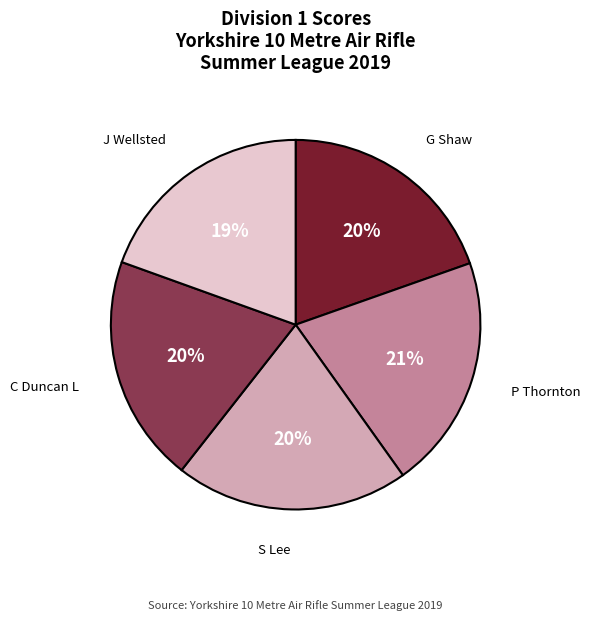

Combined, do S Lee and J Wellsted account for over 50%?

No